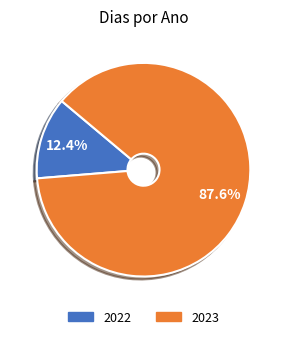

What is the largest slice in the pie chart?

2023